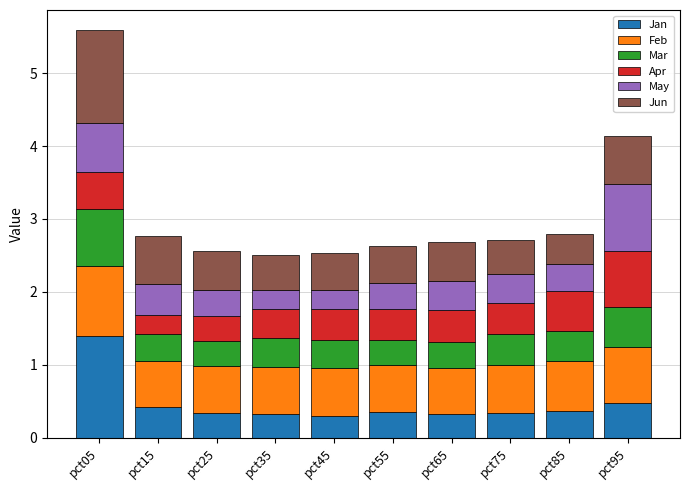

Which category has the highest value in the Jan series?

pct05